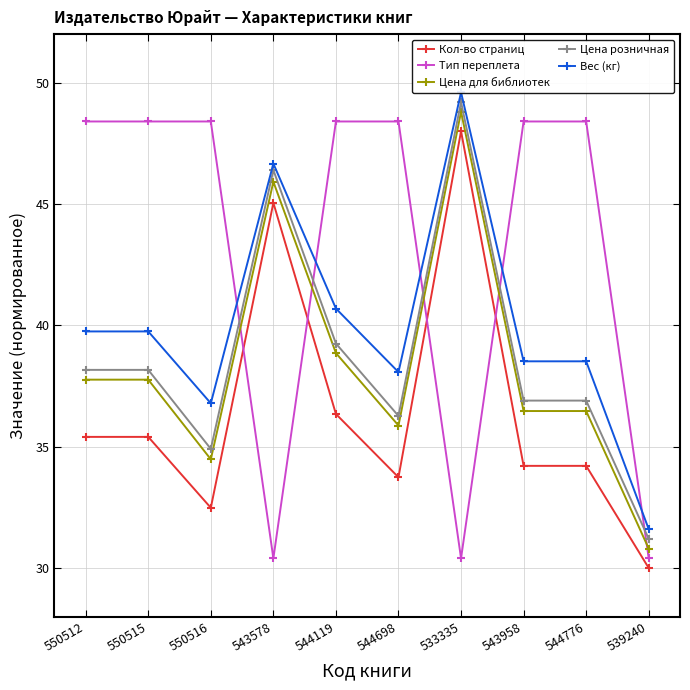

Rank the series at 539240 from highest to lowest value.

Вес (кг), Цена розничная, Цена для библиотек, Тип переплета, Кол-во страниц